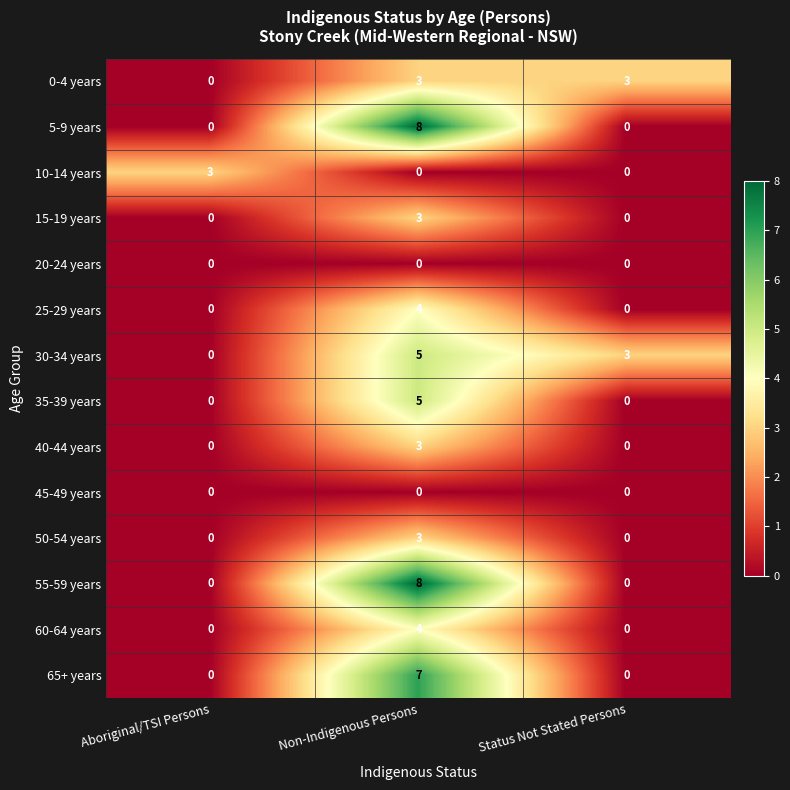

At which category is the sum across all series the highest?

Non-Indigenous Persons